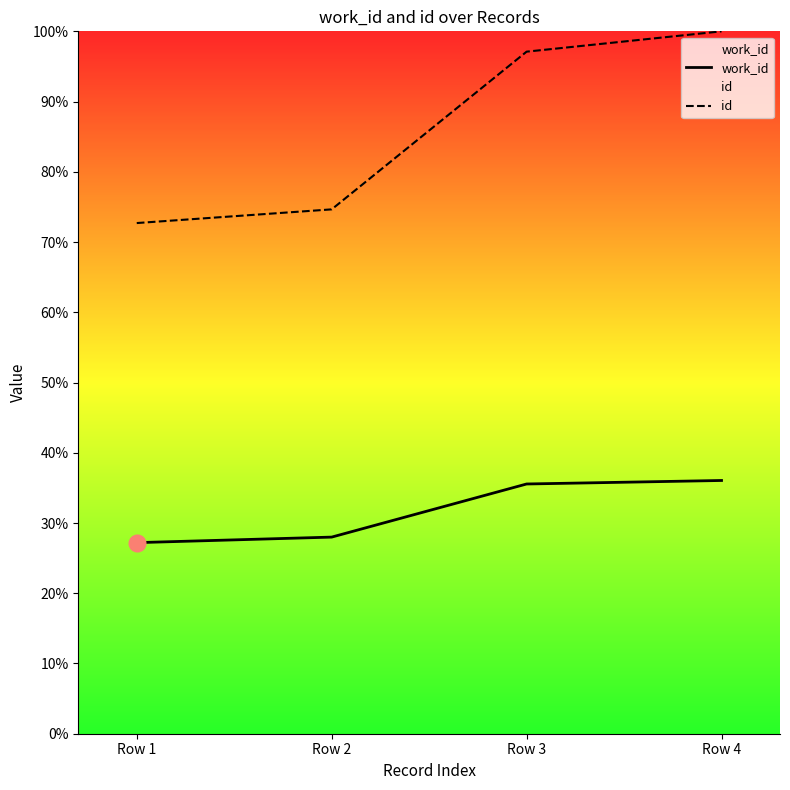

What is the sum of the work_id values at Row 1 and Row 3?

62.8